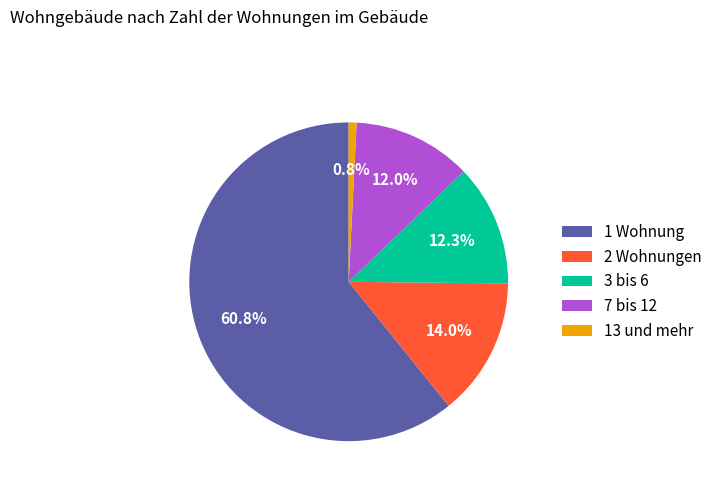

Is there any slice that represents more than half of the pie?

Yes